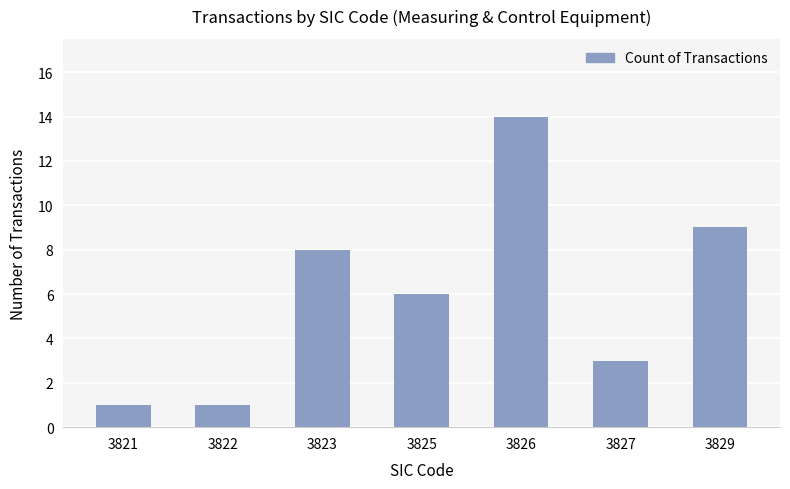

True or false: the data shows 14 at 3829.

False